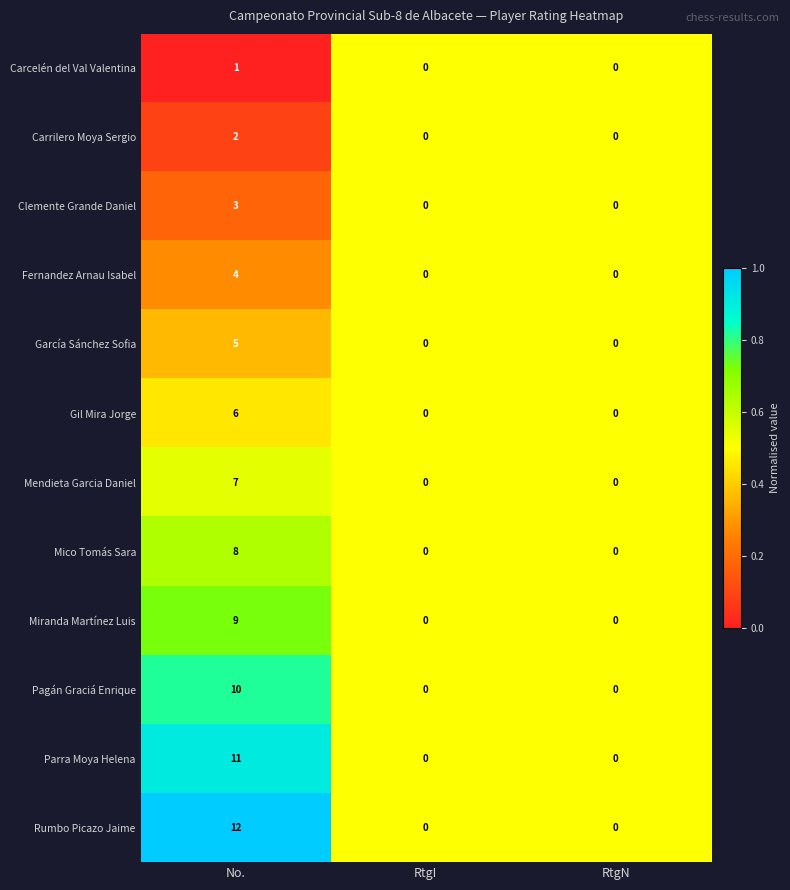

Which series has the largest total across all categories?

Rumbo Picazo Jaime